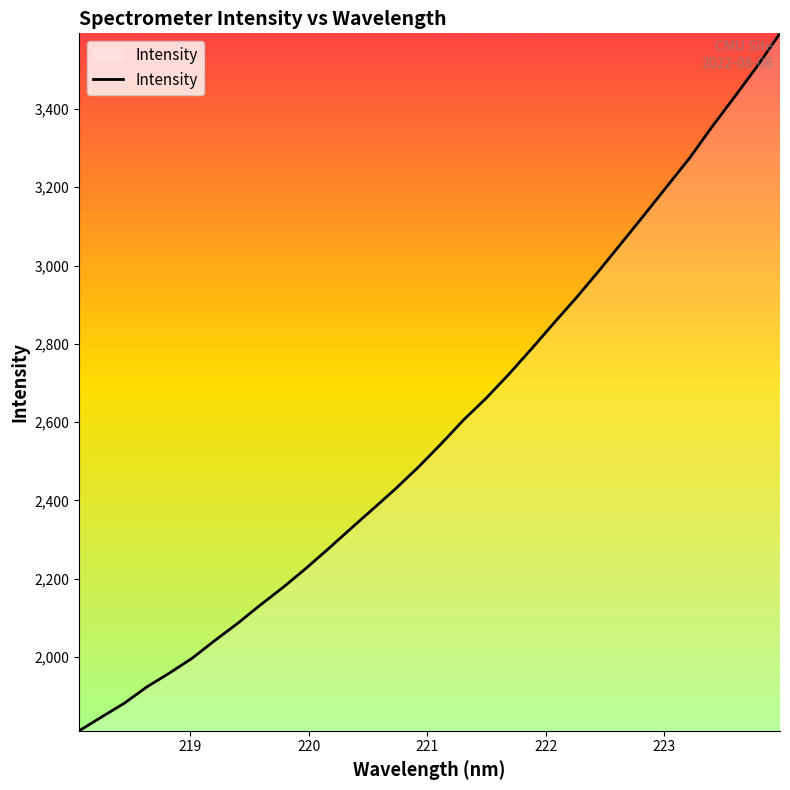

What is the greatest value displayed?

3593.0